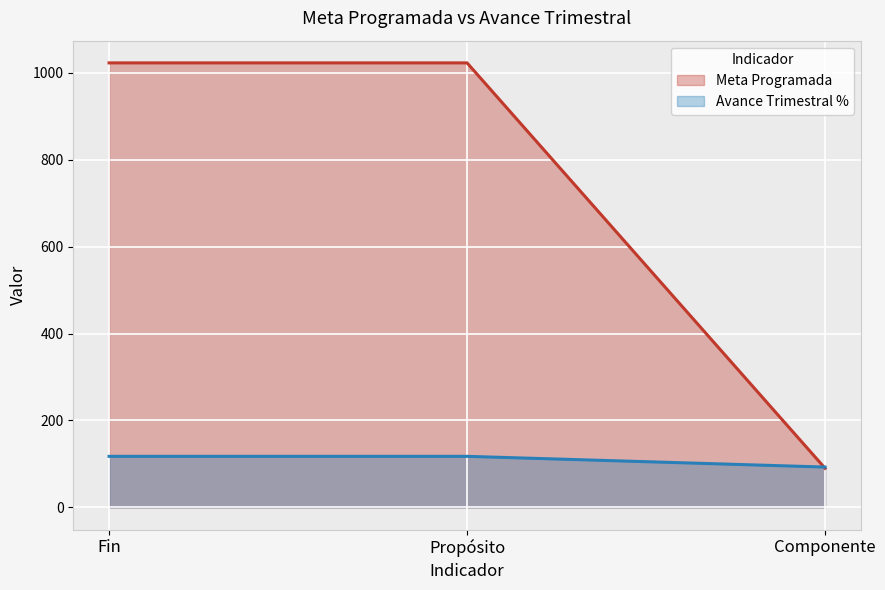

Which category has the lowest value across all series?

Componente